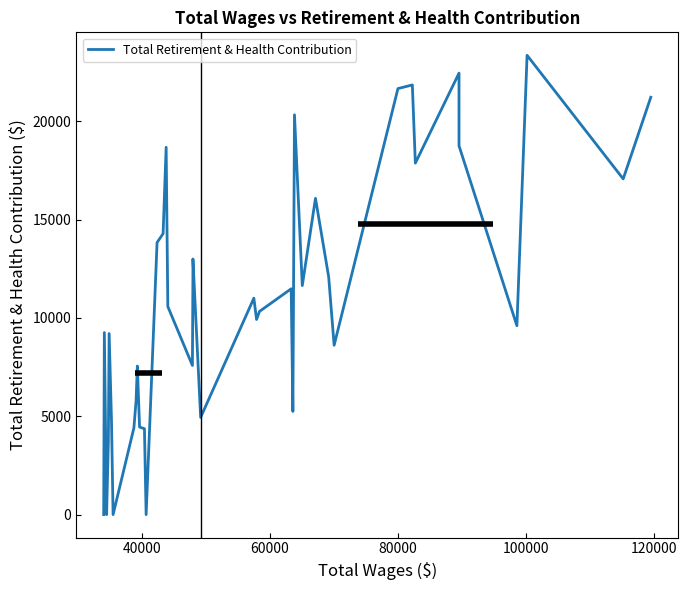

How many values exceed 10581?

19